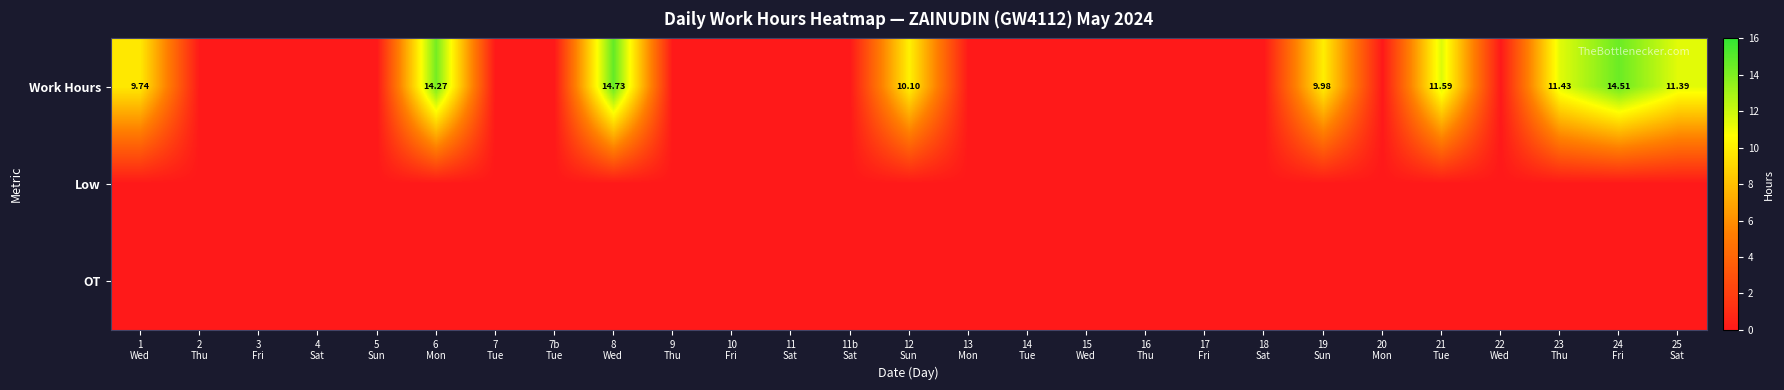

At which label is Work Hours closest to 7?

1 Wed